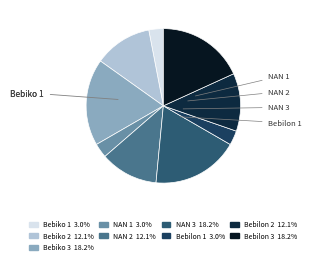

To the nearest percent, what is the difference between the largest and smallest slice percentages?

15%